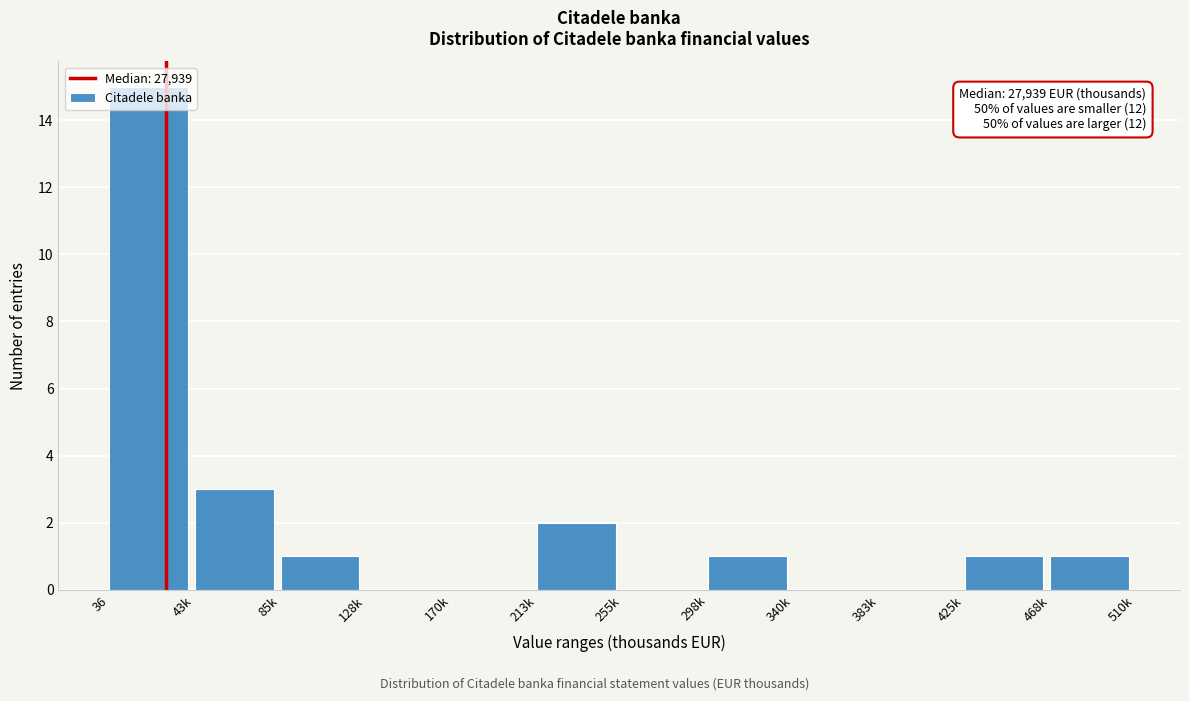

What is the change in value from 128k to 213k?

+2